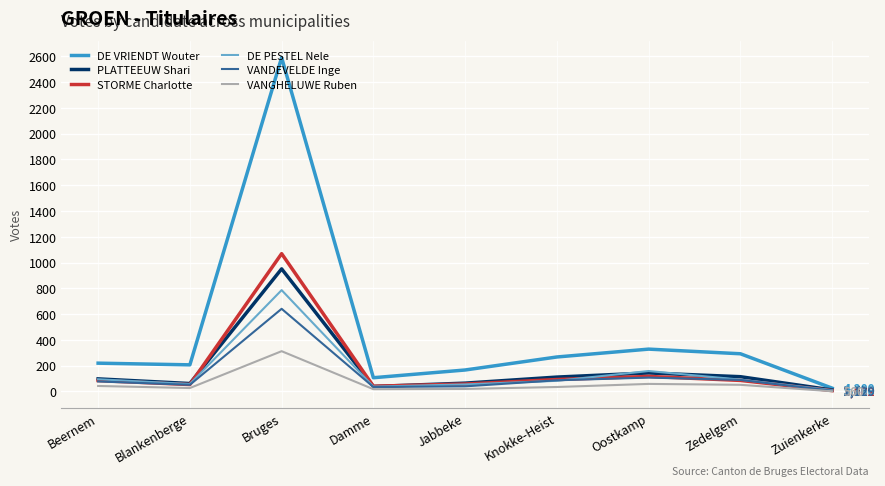

Is it true that DE VRIENDT Wouter equals 166 at Jabbeke?

True